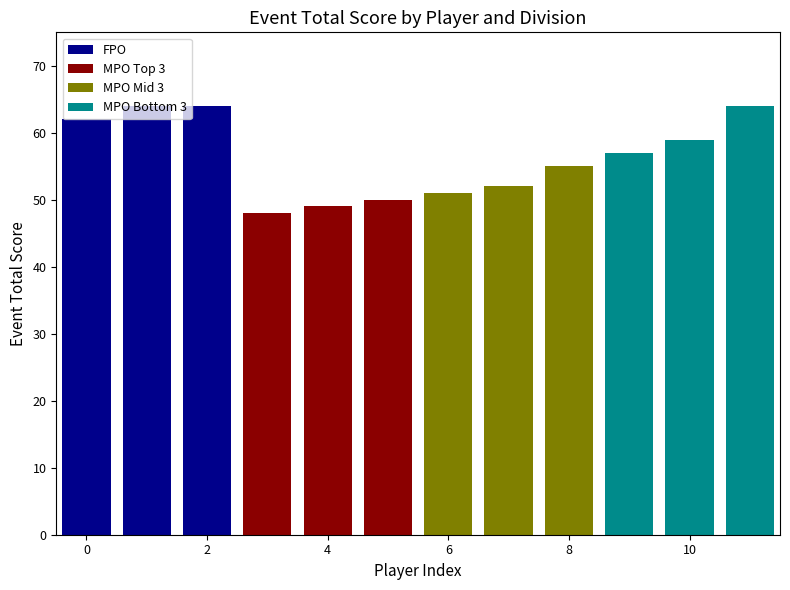

What is the value of the MPO Top 3 bar at the 2nd from the left?

49